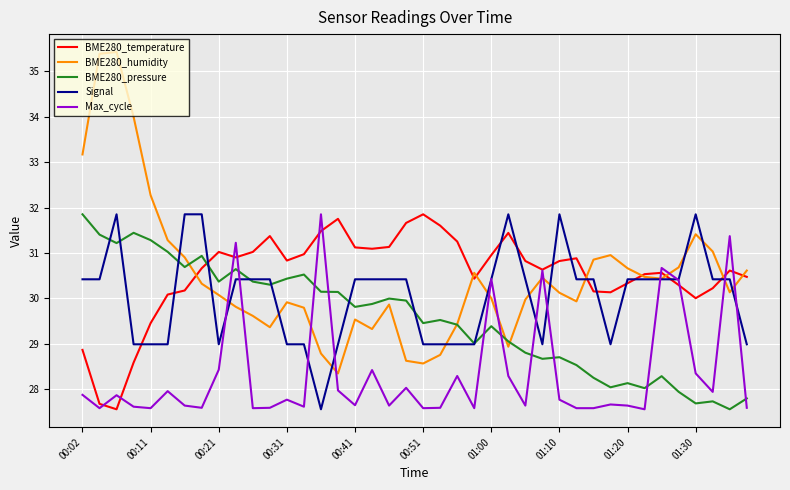

After their last crossing, which series has the higher values: BME280_pressure or BME280_temperature?

BME280_temperature